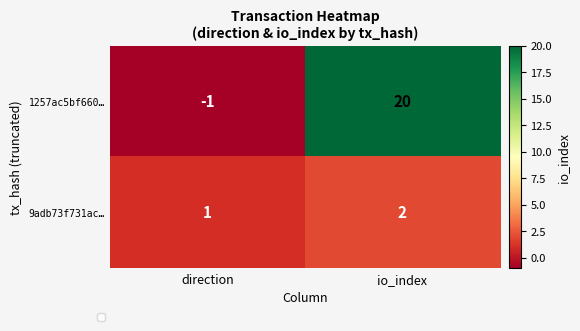

How many data points does each series have?

2